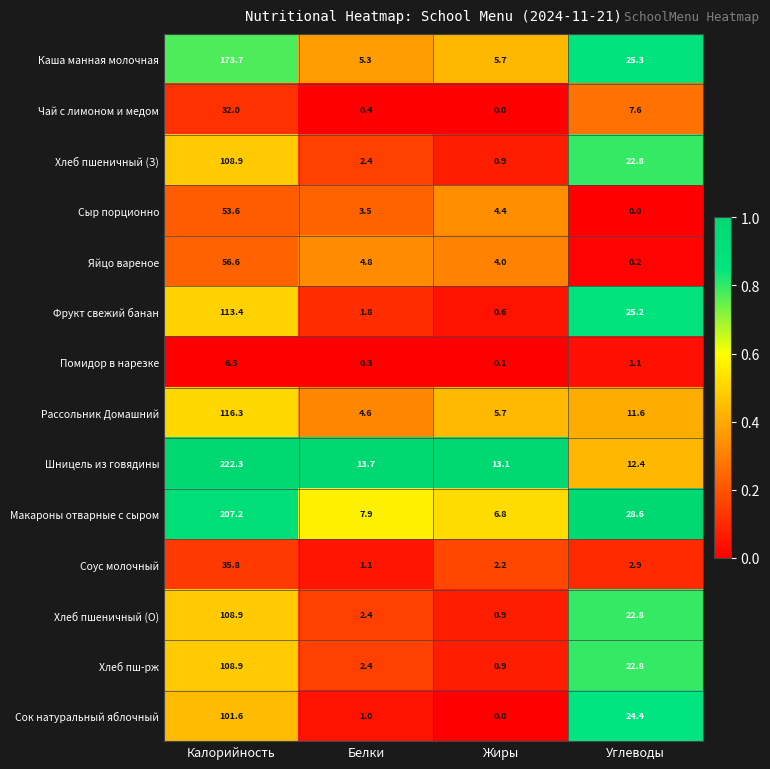

Which series has the widest spread of values?

Шницель из говядины